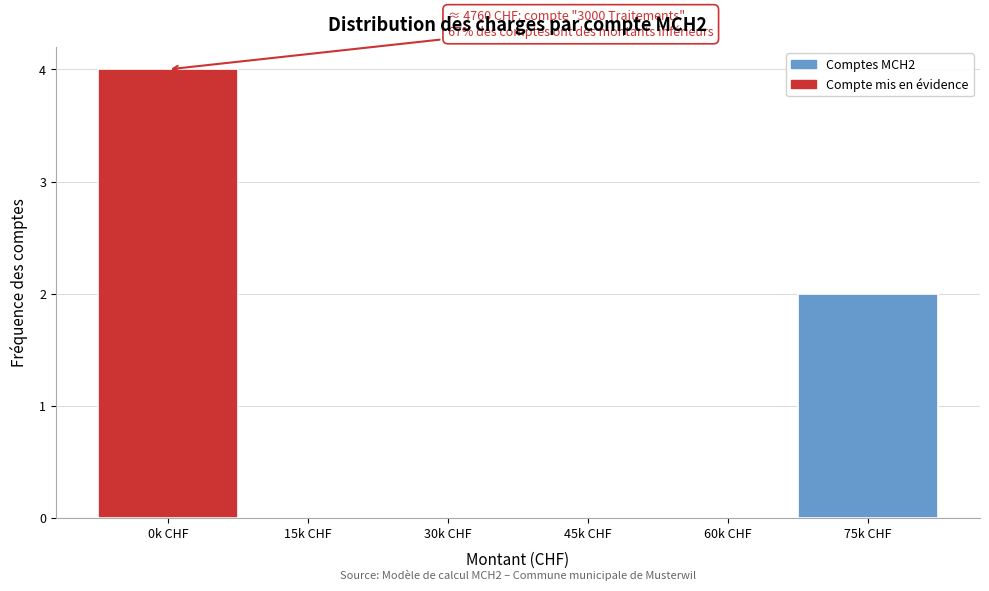

Reading left to right, extract all data points from this chart.

0k CHF=4	15k CHF=0	30k CHF=0	45k CHF=0	60k CHF=0	75k CHF=2